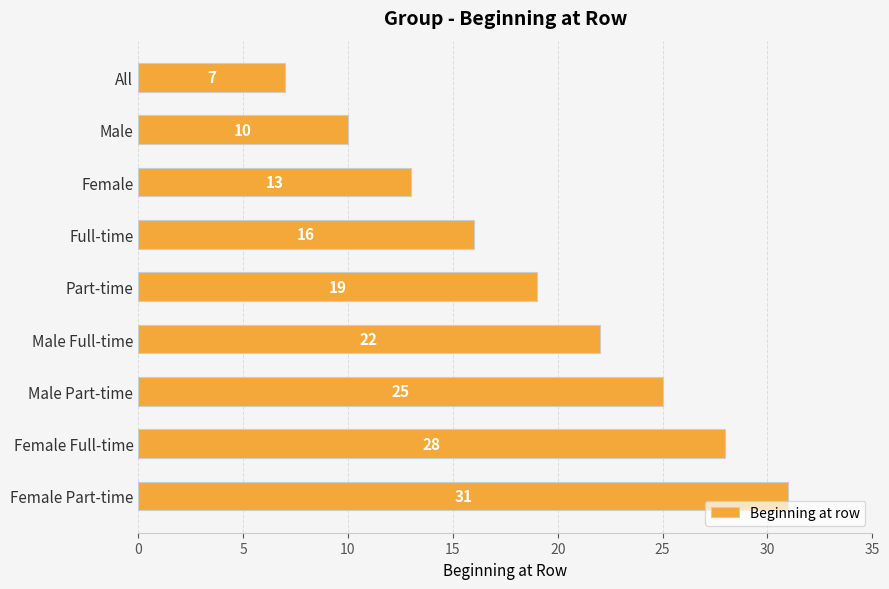

The value at All is 9. True or false?

False